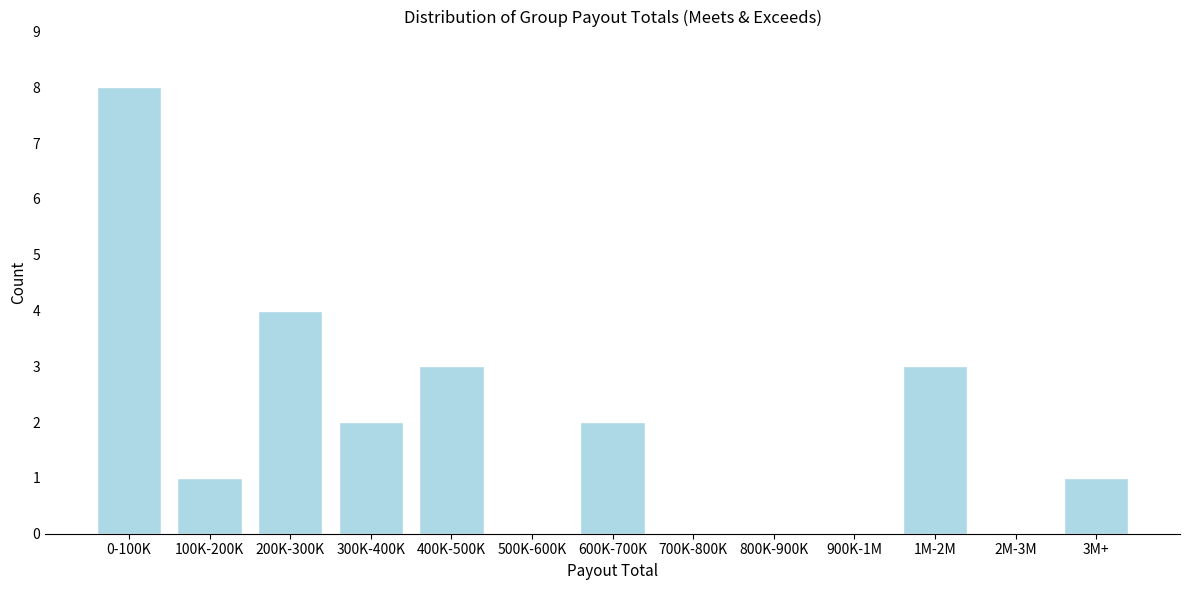

Reading right to left, what are all the values shown in this chart?

3M+=1	2M-3M=0	1M-2M=3	900K-1M=0	800K-900K=0	700K-800K=0	600K-700K=2	500K-600K=0	400K-500K=3	300K-400K=2	200K-300K=4	100K-200K=1	0-100K=8